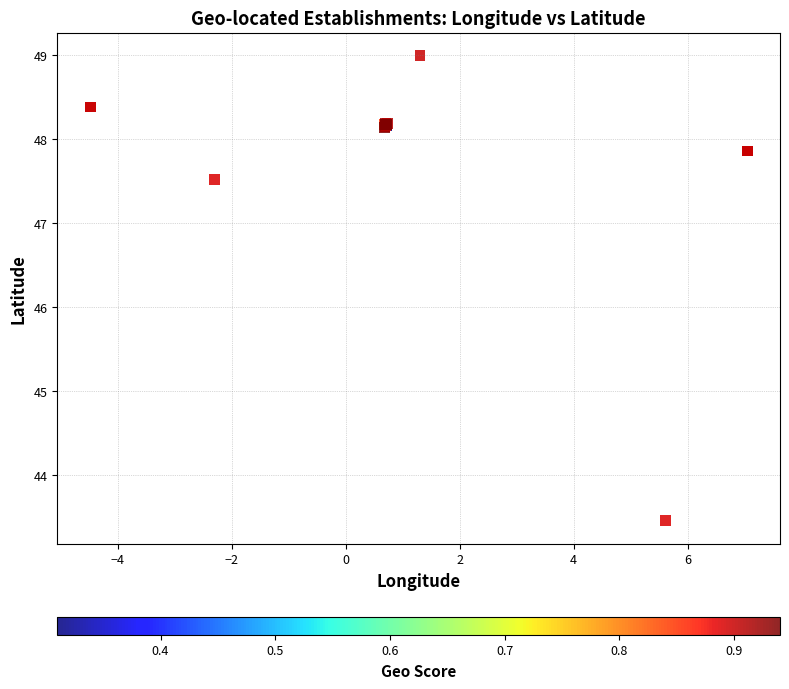

What Y value in the scatter plot is closest to 46?

47.5